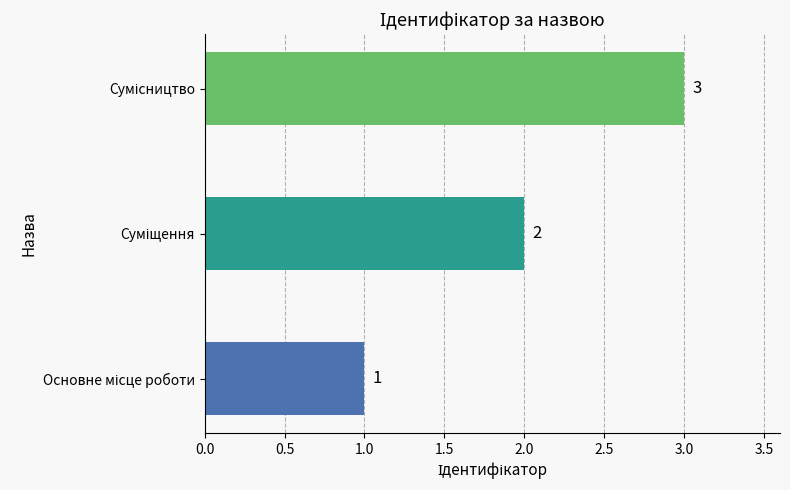

How many values are between 1 and 3?

3